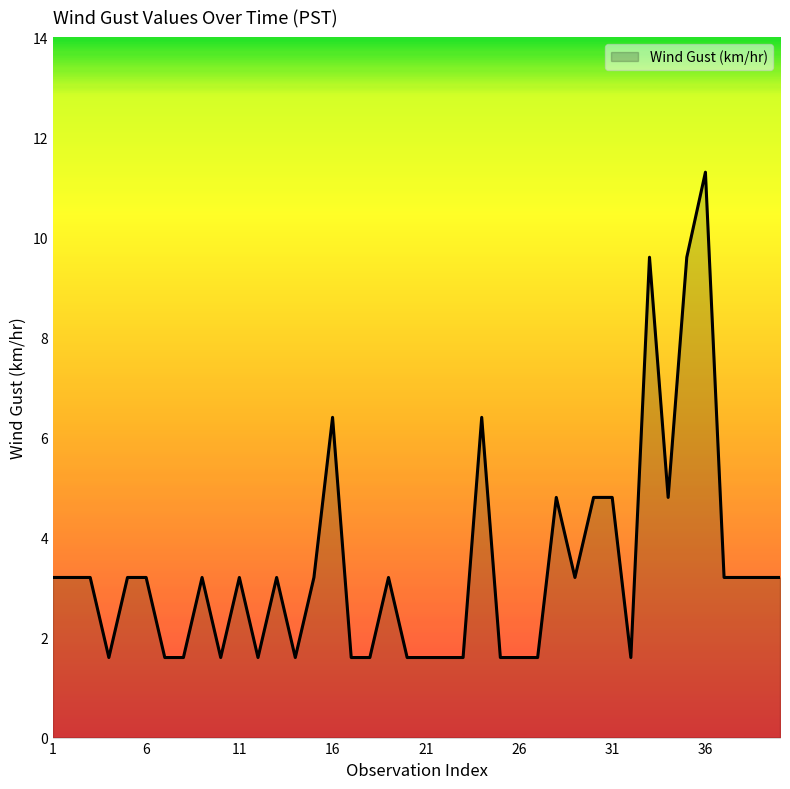

What is the difference between the maximum and minimum values?

9.7